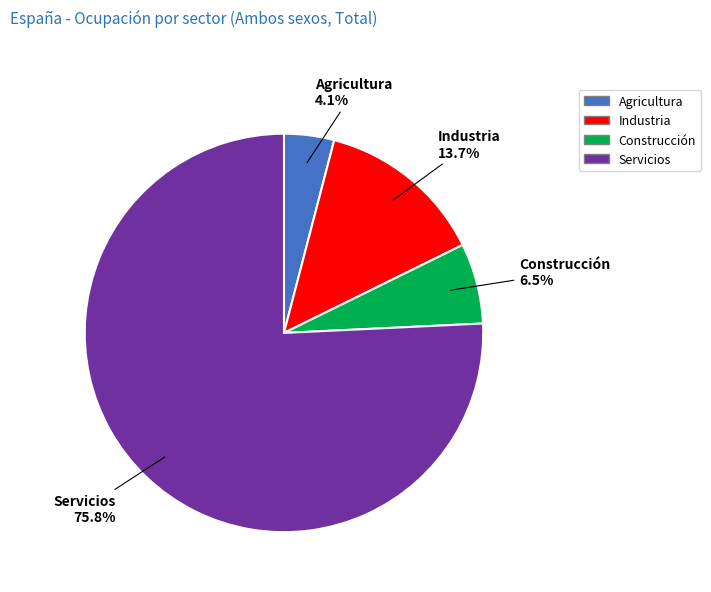

Approximately how many times larger is the value at Construcción compared to Industria?

0.5